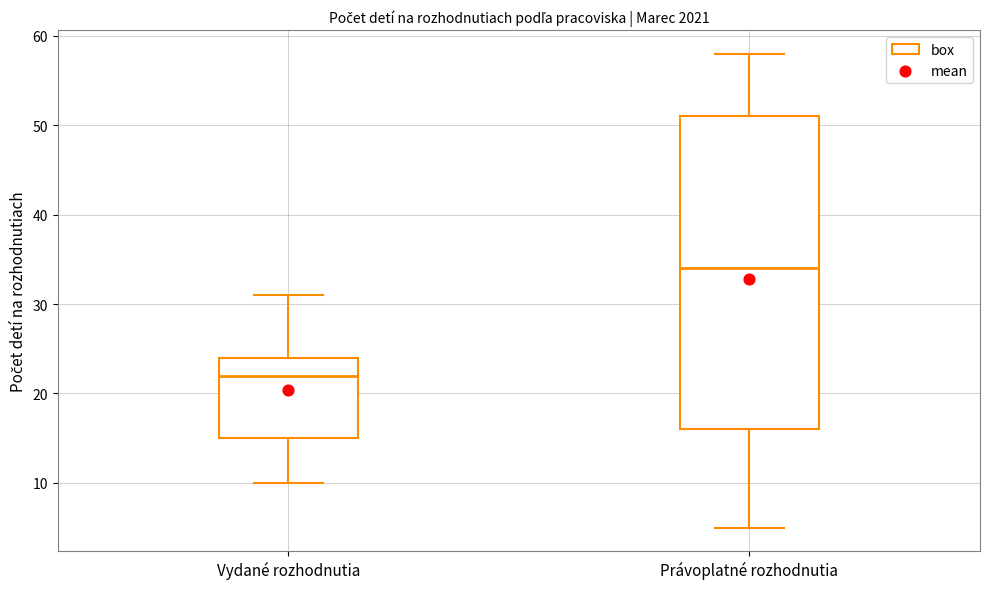

Reading left to right, read every box against the y-axis: the position of its median line, the range the box covers, and the ends of its whiskers. The values are not printed on the chart, so give them approximately, as read against the axis.

Vydané rozhodnutia: median 22, box 15 to 24, whiskers 10 to 31
Právoplatné rozhodnutia: median 34, box 16 to 51, whiskers 5 to 58